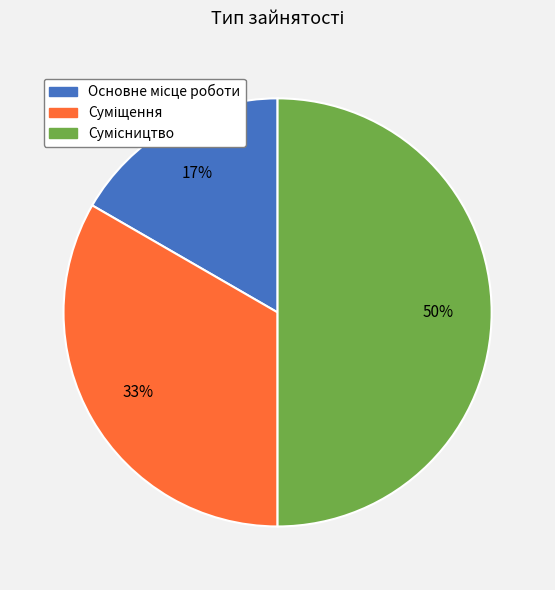

To the nearest percent, what is the difference between the largest and smallest slice percentages?

33%